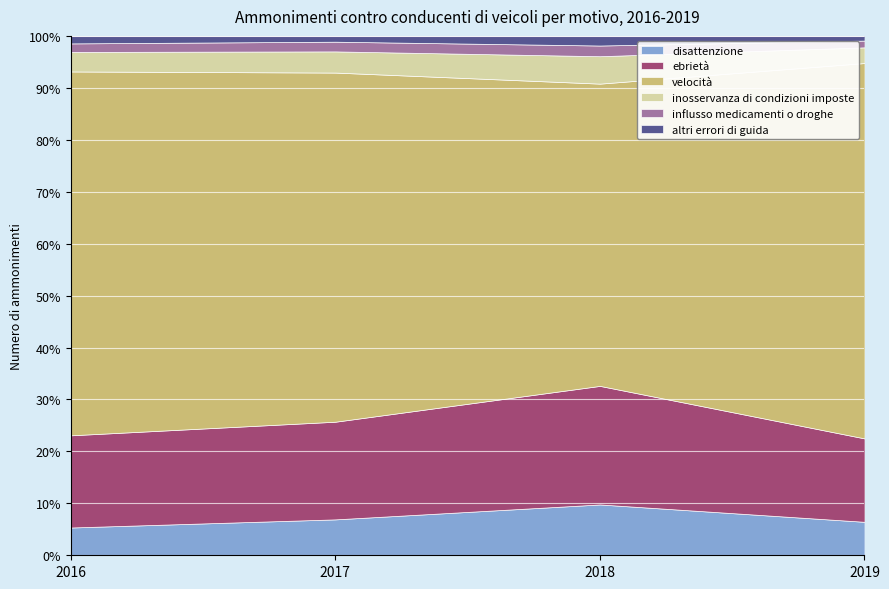

What is the maximum value for disattenzione?

9.8